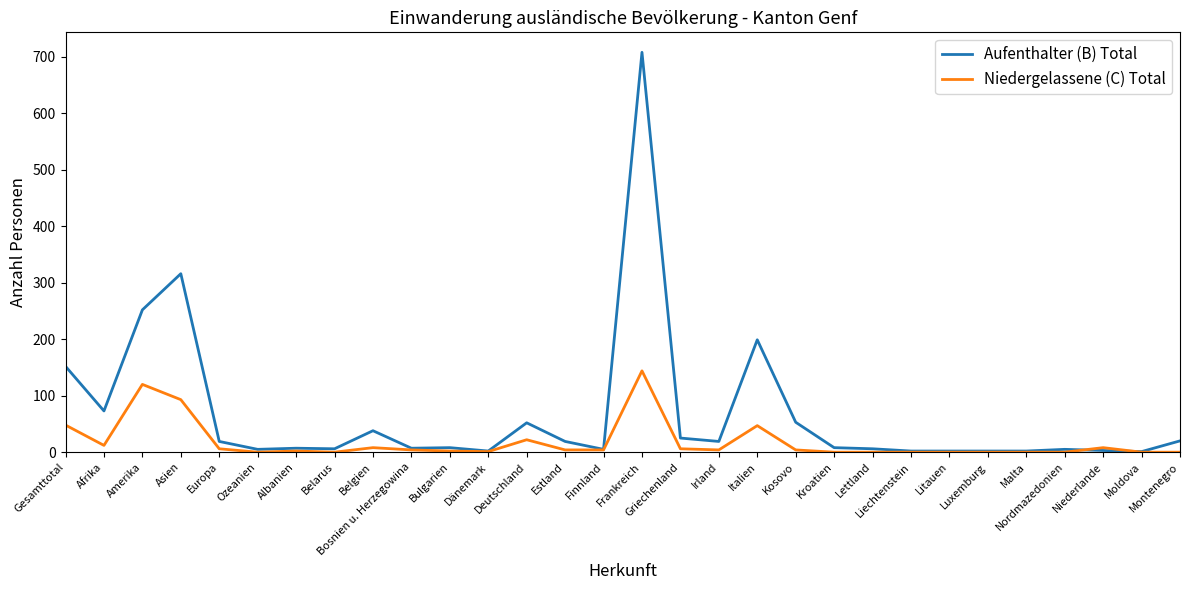

What is the maximum value shown in the chart?

708